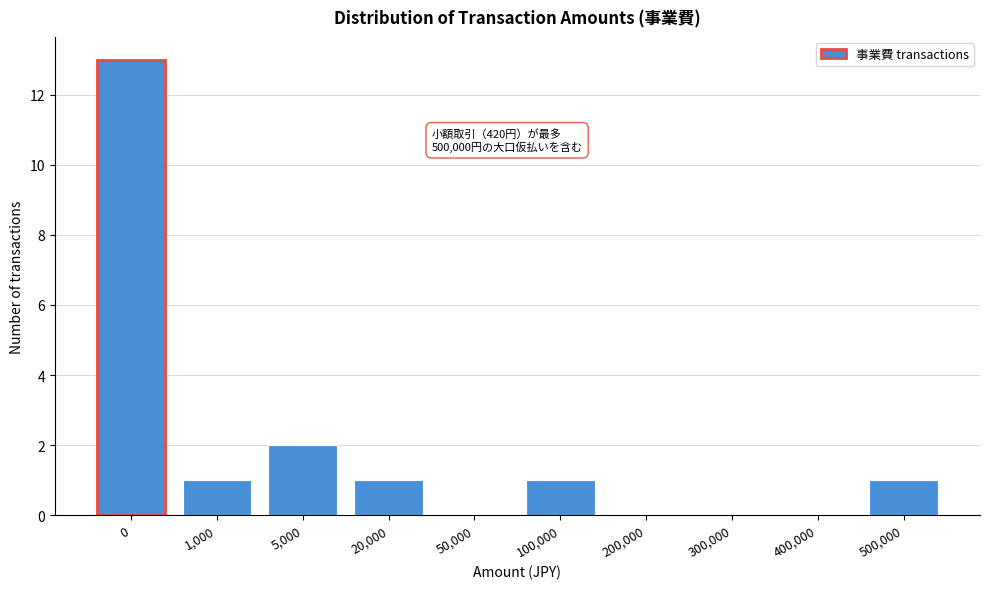

Reading left to right, transcribe all the data shown in this chart.

0=13	1,000=1	5,000=2	20,000=1	50,000=0	100,000=1	200,000=0	300,000=0	400,000=0	500,000=1